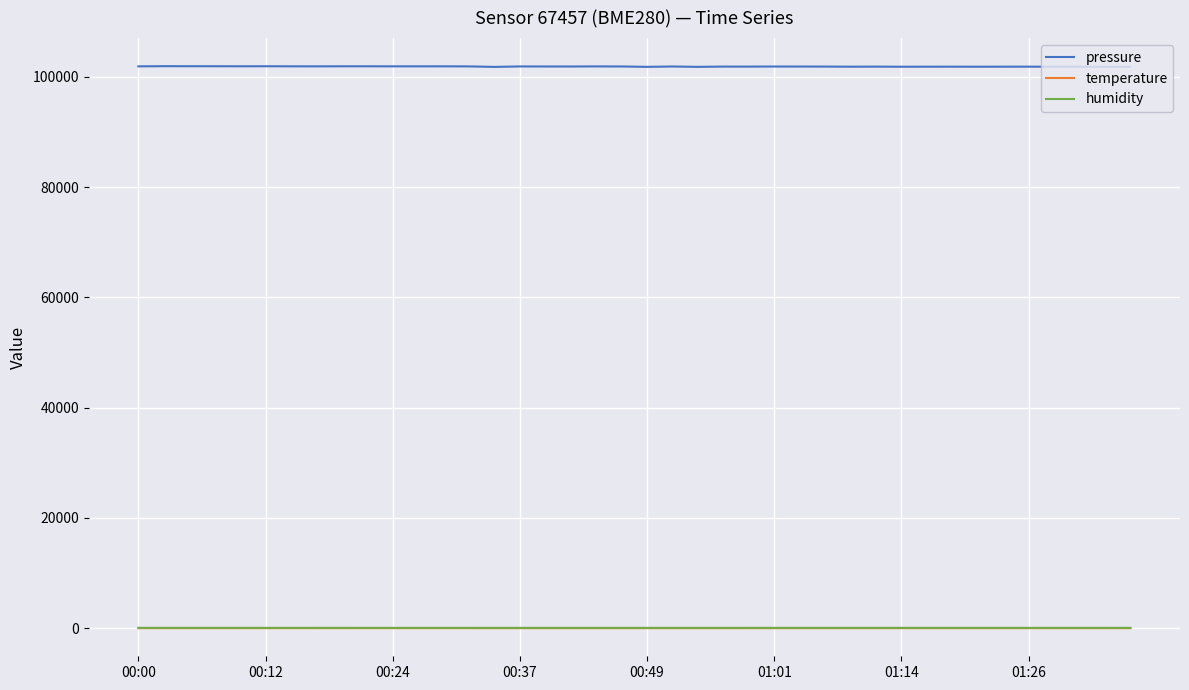

At how many categories does at least one series exceed 58713?

40